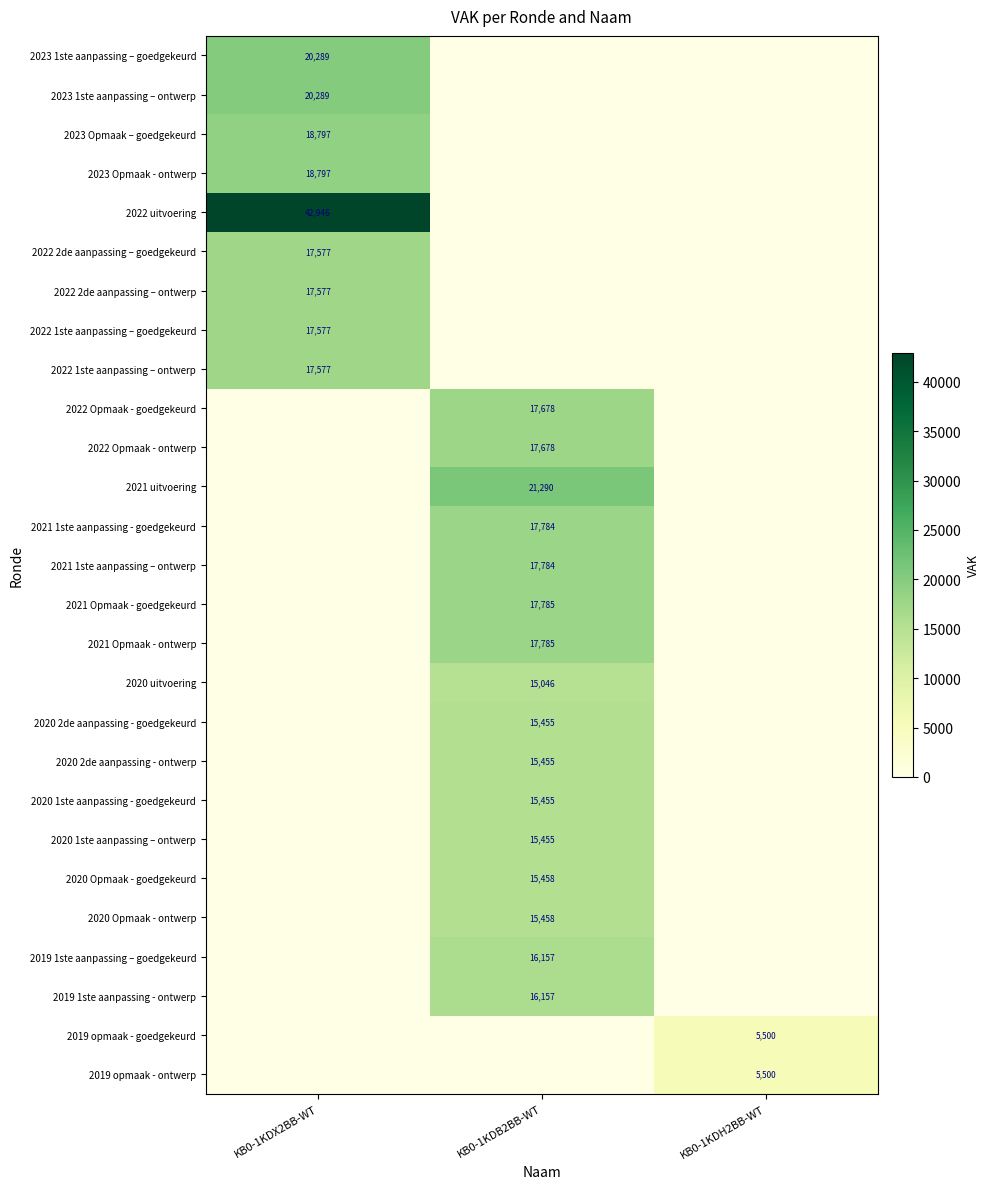

Is it true that 2020 Opmaak - goedgekeurd equals 10786 at KB0-1KDB2BB-WT?

False